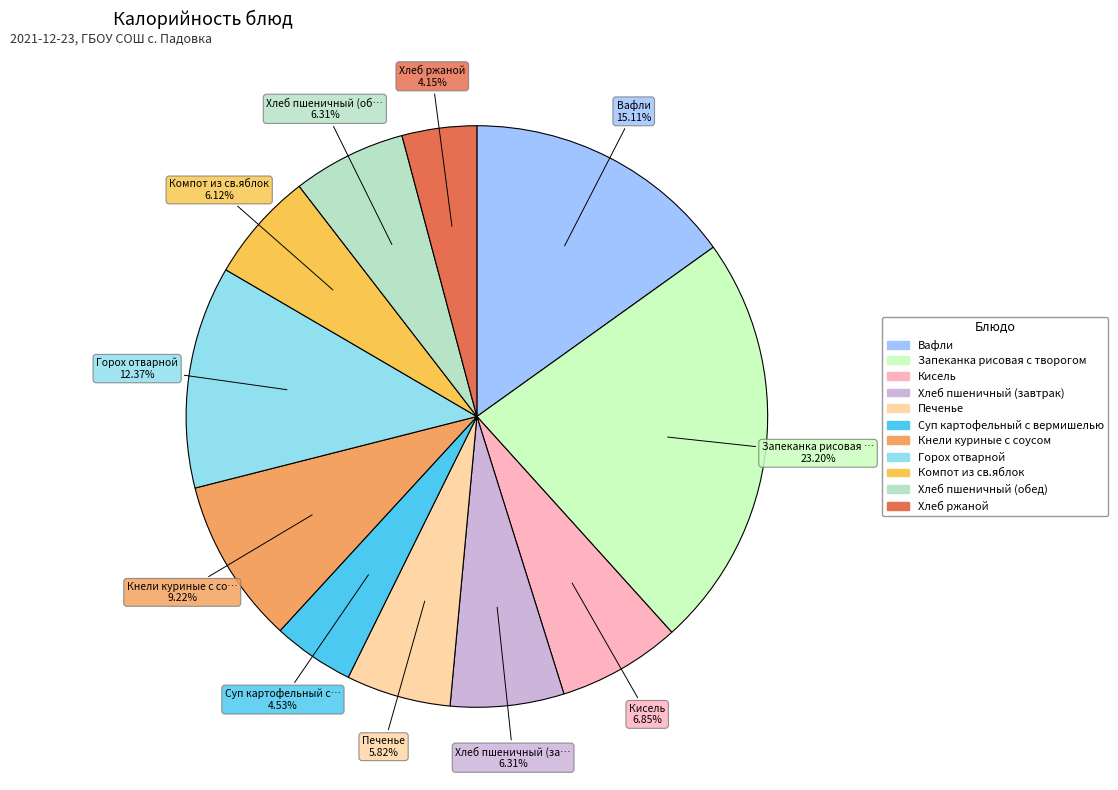

Which has a higher value, Запеканка рисовая с творогом or Хлеб пшеничный (завтрак)?

Запеканка рисовая с творогом